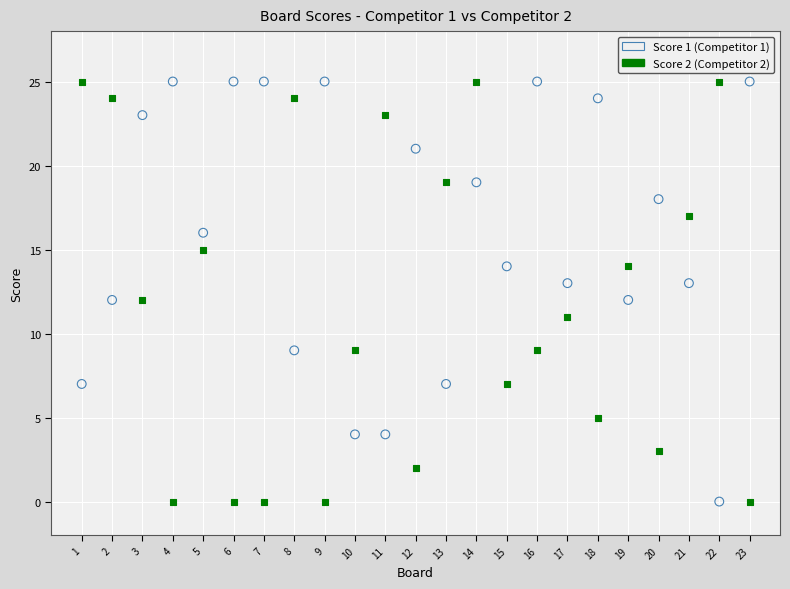

Across all data points, what is the range of Y values (max minus min)?

25